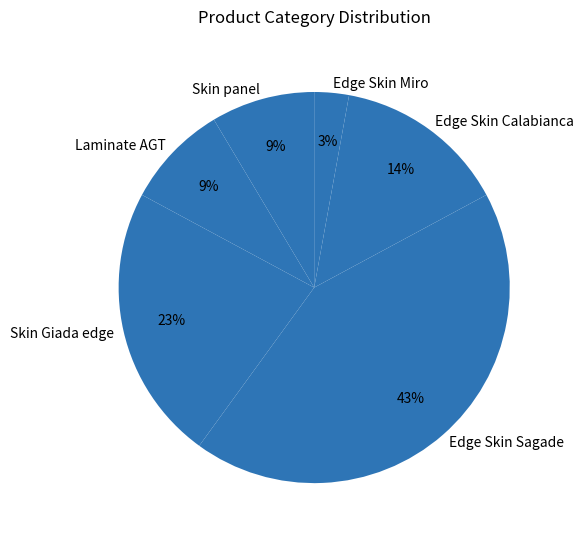

True or false: Edge Skin Calabianca accounts for 2% of the total.

False